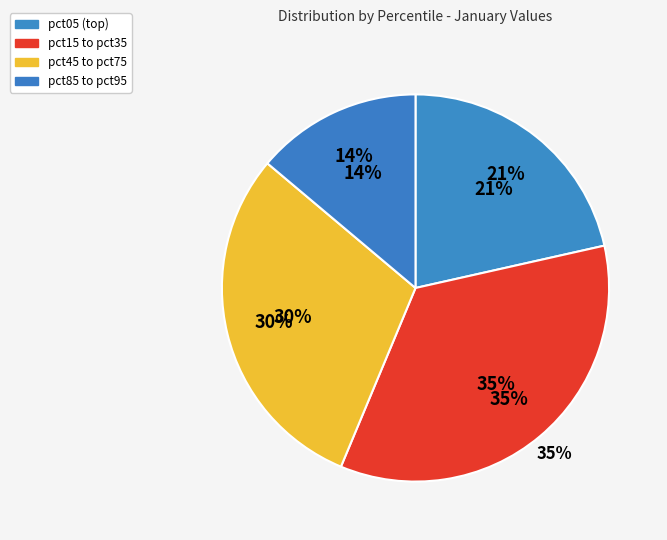

Which slice is the smallest?

pct95